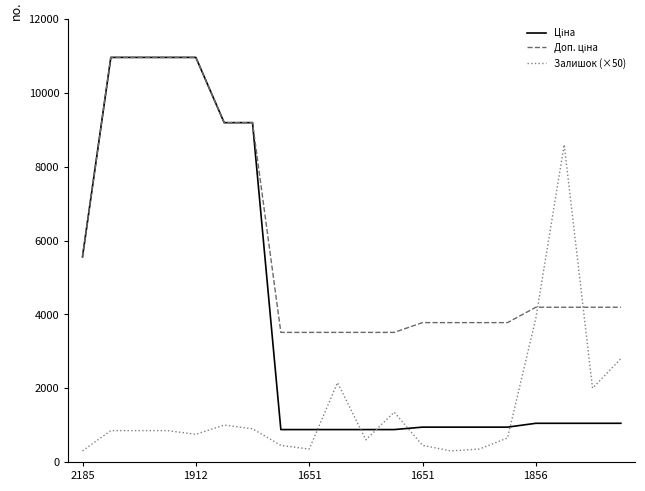

What is the minimum value shown in the chart?

300.0